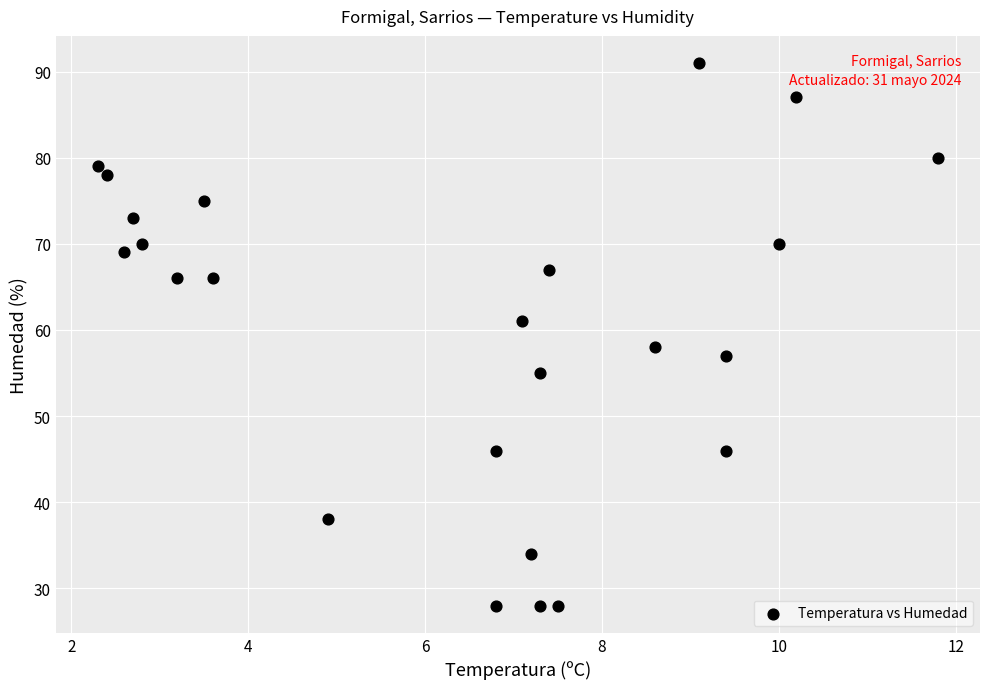

What Y value in the scatter plot is closest to 59?

58